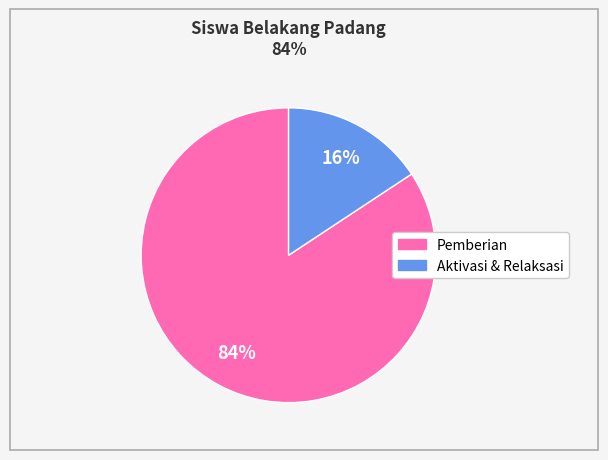

Does any single category account for the majority?

Yes